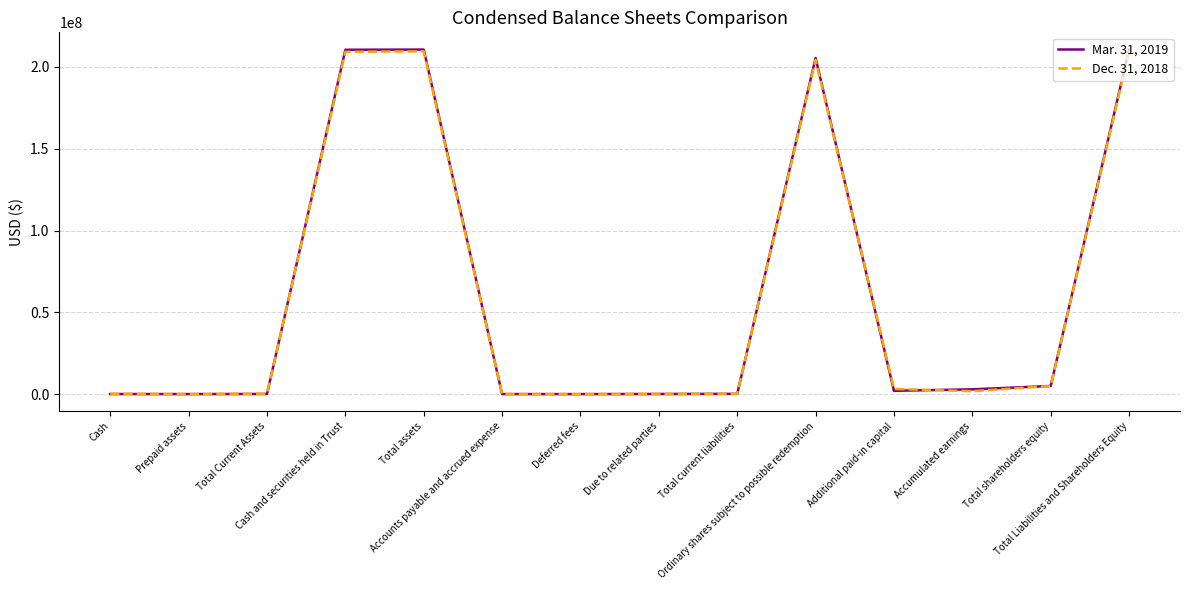

What position from the left is Due to related parties?

8